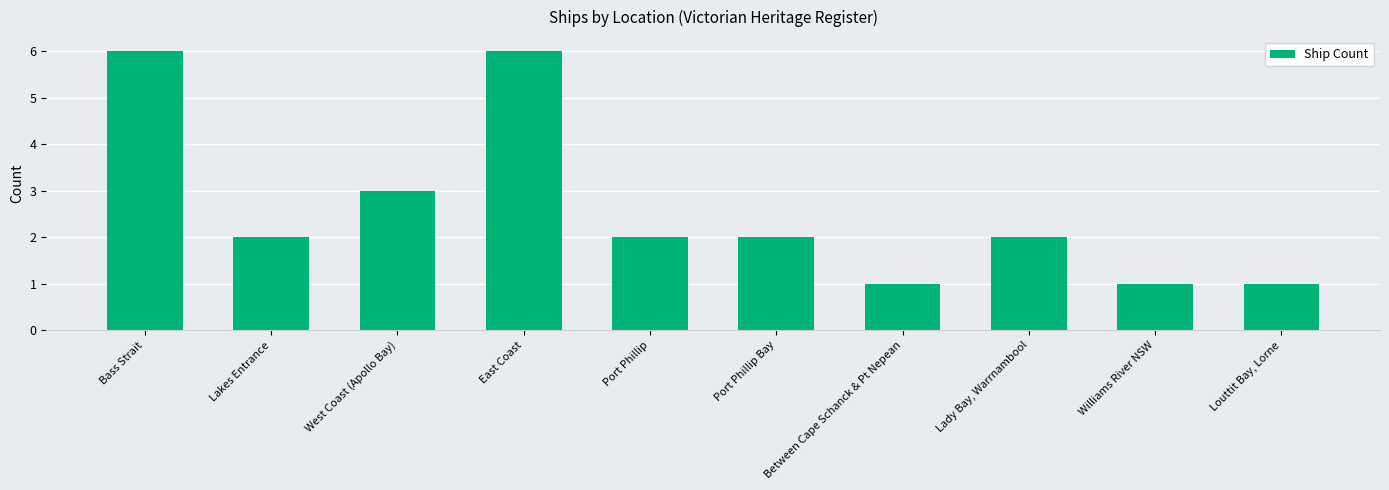

How many bars are there in total?

10